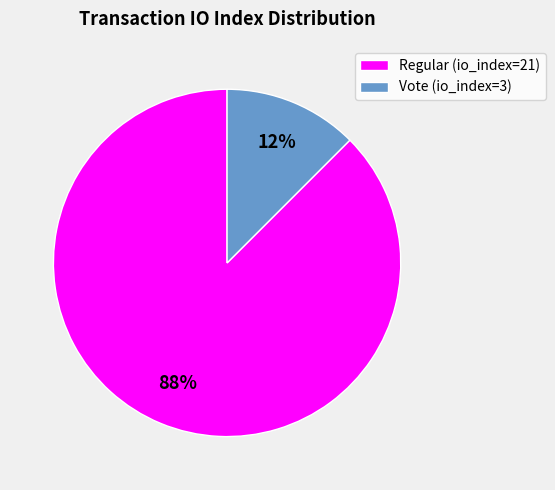

What is the largest slice in the pie chart?

Regular (io_index=21)